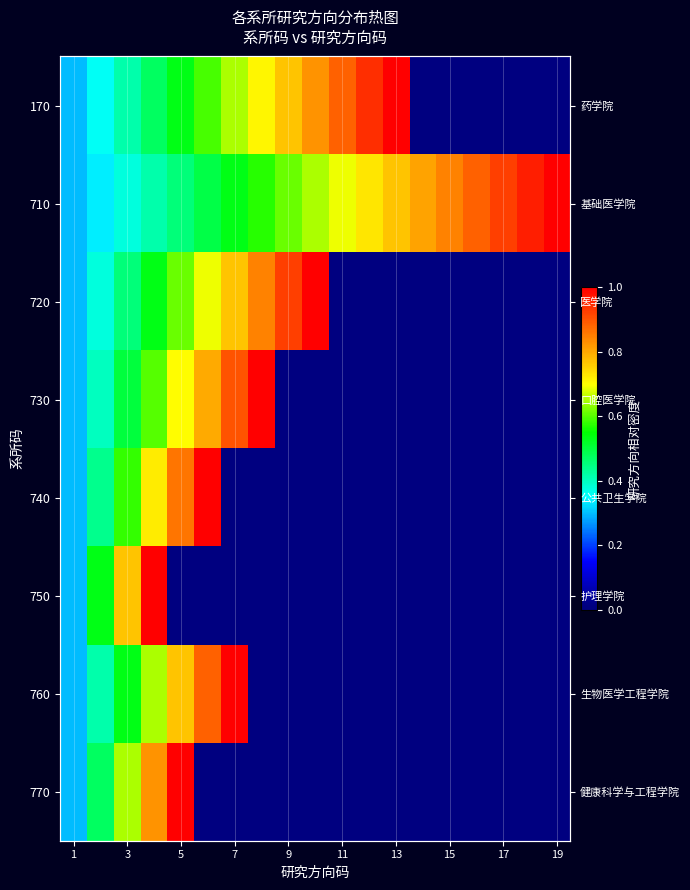

The 720 series shows 0.3 at 1. True or false?

True